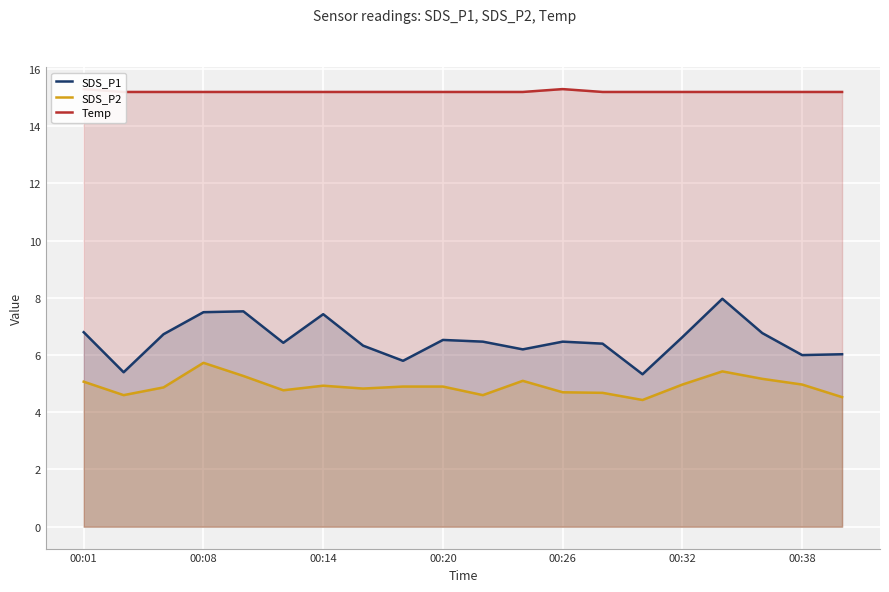

What is the maximum value for SDS_P2?

5.7